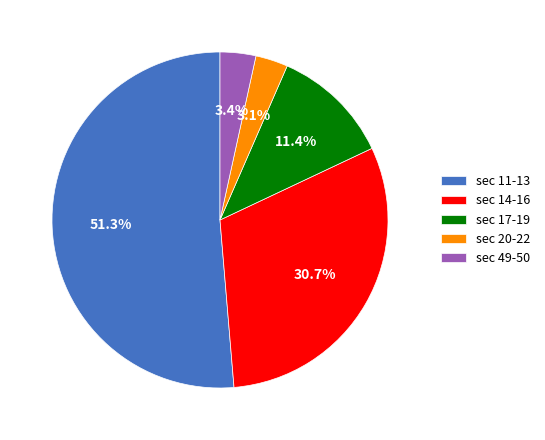

Does any single category account for the majority?

Yes